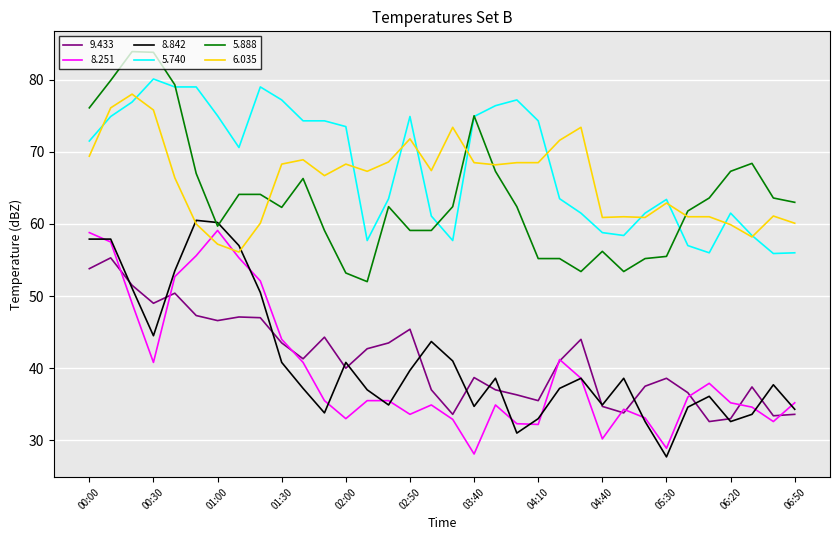

True or false: 9.433 and 6.035 cross at least once.

False